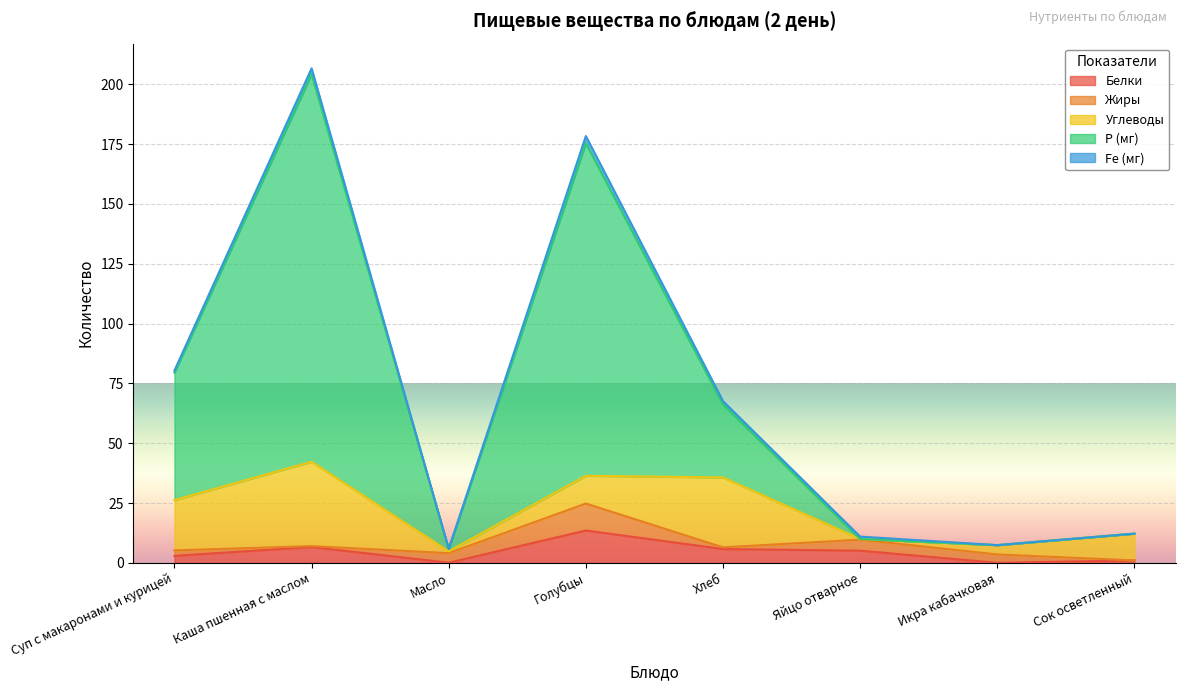

Is it true that Р (мг) equals 53.3 at Суп с макаронами и курицей?

True